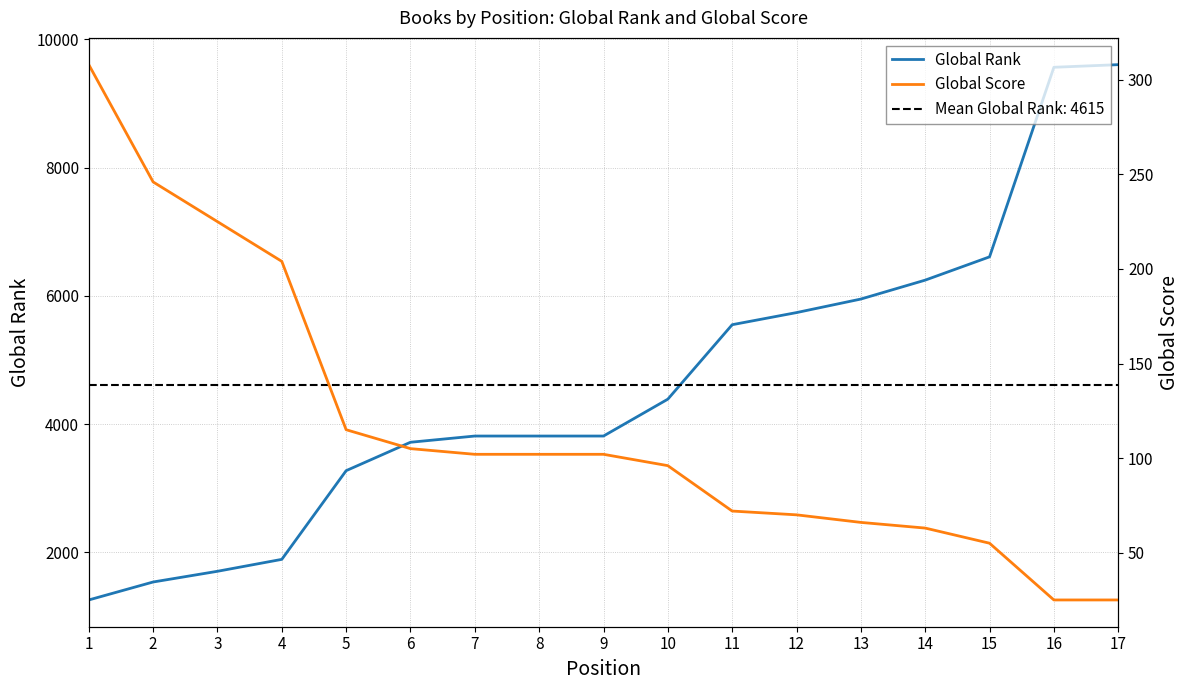

At which label is Global Rank closest to 5430?

11